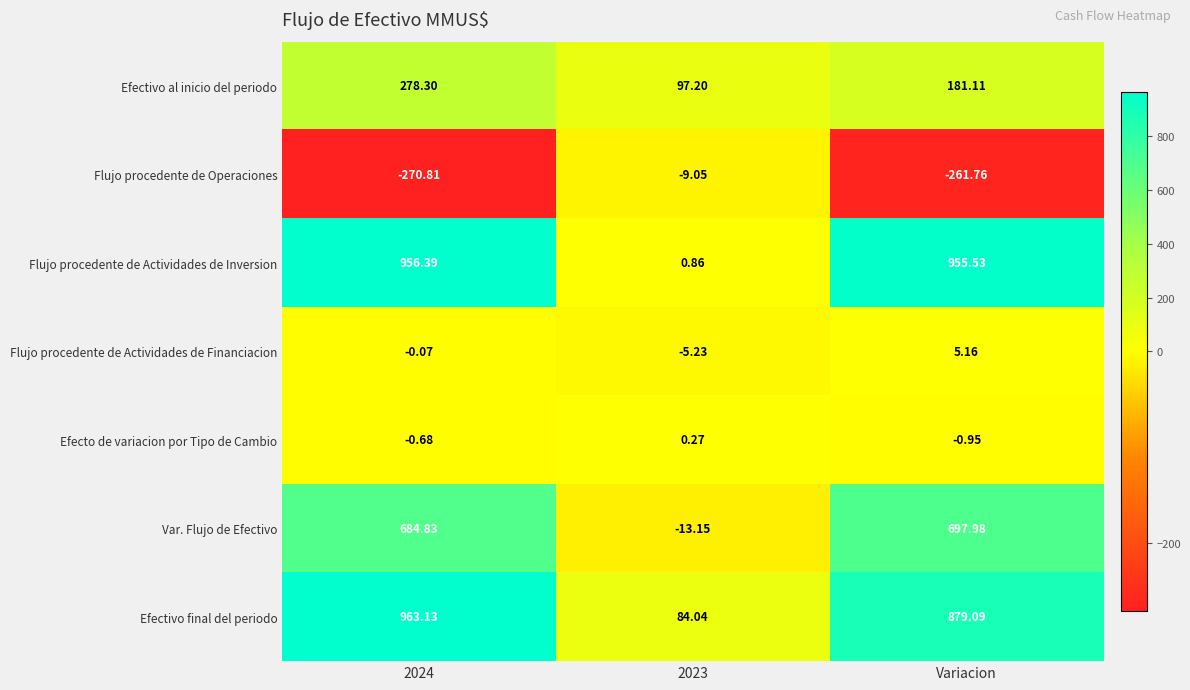

Which series has the largest total across all categories?

Efectivo final del periodo